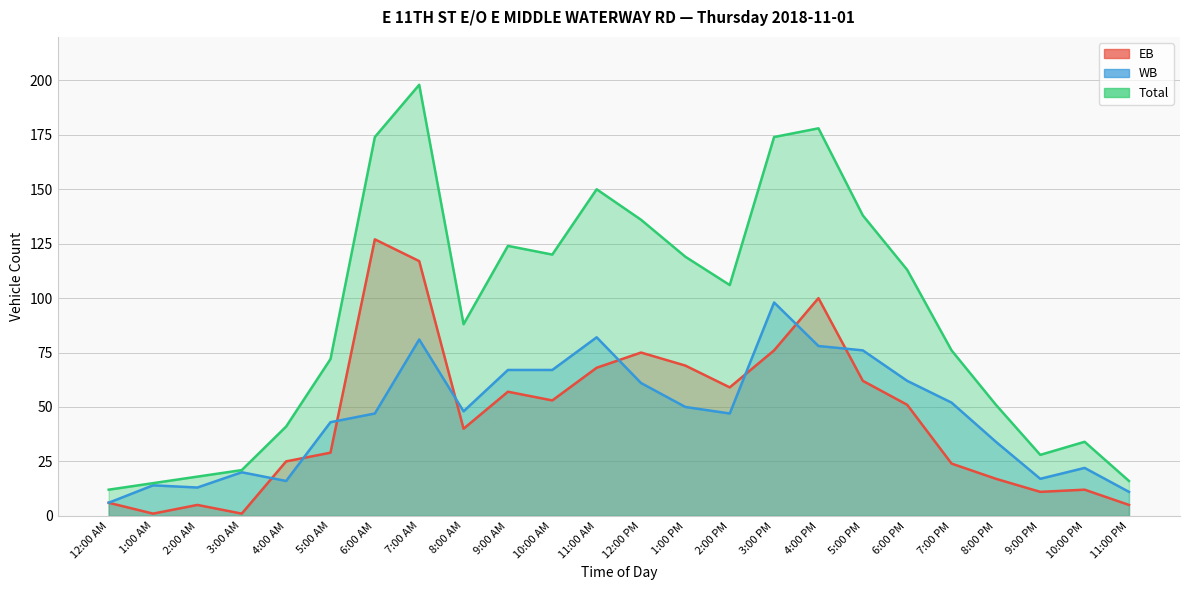

Reading left to right, list all the values displayed in this chart.

EB: 12:00 AM=6	1:00 AM=1	2:00 AM=5	3:00 AM=1	4:00 AM=25	5:00 AM=29	6:00 AM=127	7:00 AM=117	8:00 AM=40	9:00 AM=57	10:00 AM=53	11:00 AM=68	12:00 PM=75	1:00 PM=69	2:00 PM=59	3:00 PM=76	4:00 PM=100	5:00 PM=62	6:00 PM=51	7:00 PM=24	8:00 PM=17	9:00 PM=11	10:00 PM=12	11:00 PM=5
WB: 12:00 AM=6	1:00 AM=14	2:00 AM=13	3:00 AM=20	4:00 AM=16	5:00 AM=43	6:00 AM=47	7:00 AM=81	8:00 AM=48	9:00 AM=67	10:00 AM=67	11:00 AM=82	12:00 PM=61	1:00 PM=50	2:00 PM=47	3:00 PM=98	4:00 PM=78	5:00 PM=76	6:00 PM=62	7:00 PM=52	8:00 PM=34	9:00 PM=17	10:00 PM=22	11:00 PM=11
Total: 12:00 AM=12	1:00 AM=15	2:00 AM=18	3:00 AM=21	4:00 AM=41	5:00 AM=72	6:00 AM=174	7:00 AM=198	8:00 AM=88	9:00 AM=124	10:00 AM=120	11:00 AM=150	12:00 PM=136	1:00 PM=119	2:00 PM=106	3:00 PM=174	4:00 PM=178	5:00 PM=138	6:00 PM=113	7:00 PM=76	8:00 PM=51	9:00 PM=28	10:00 PM=34	11:00 PM=16